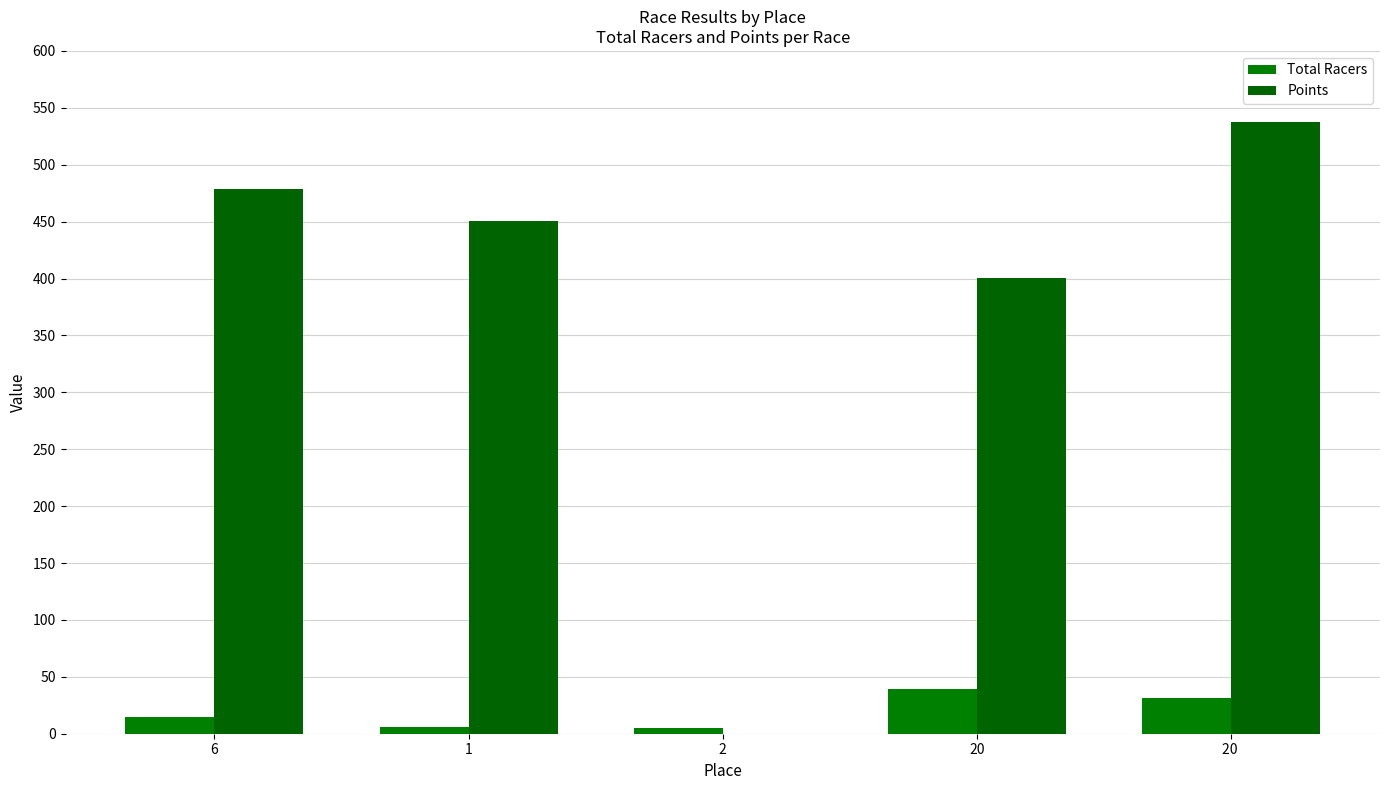

At which label does Points reach its minimum?

2